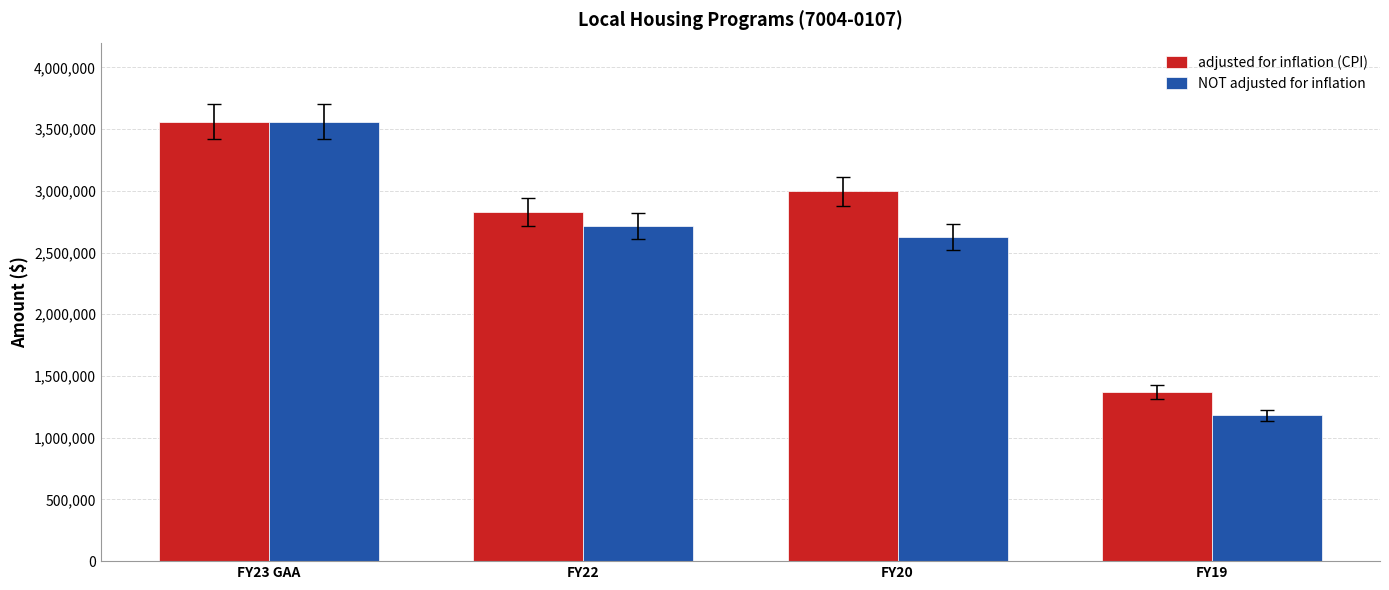

How many categories are shown in the chart?

4